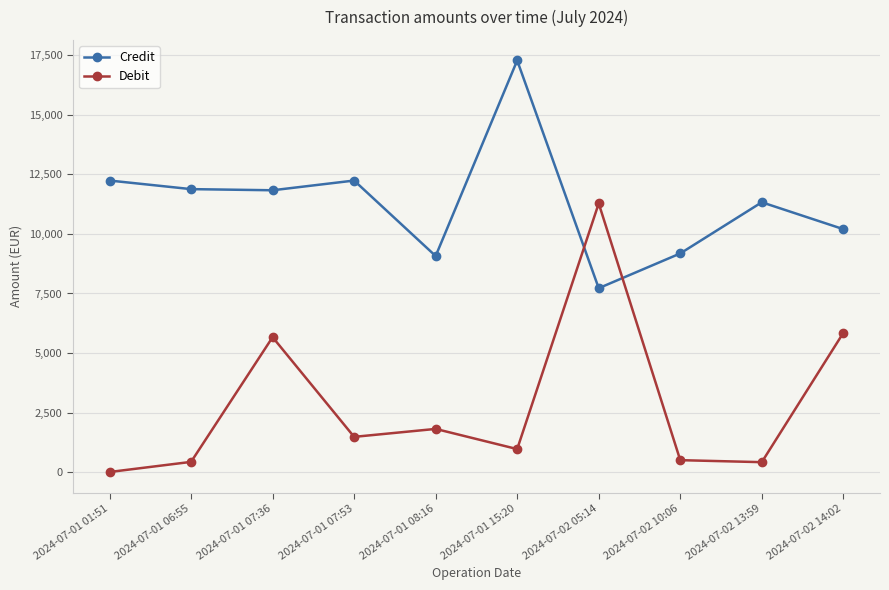

Which series ends up on top after the final intersection of Credit and Debit?

Credit